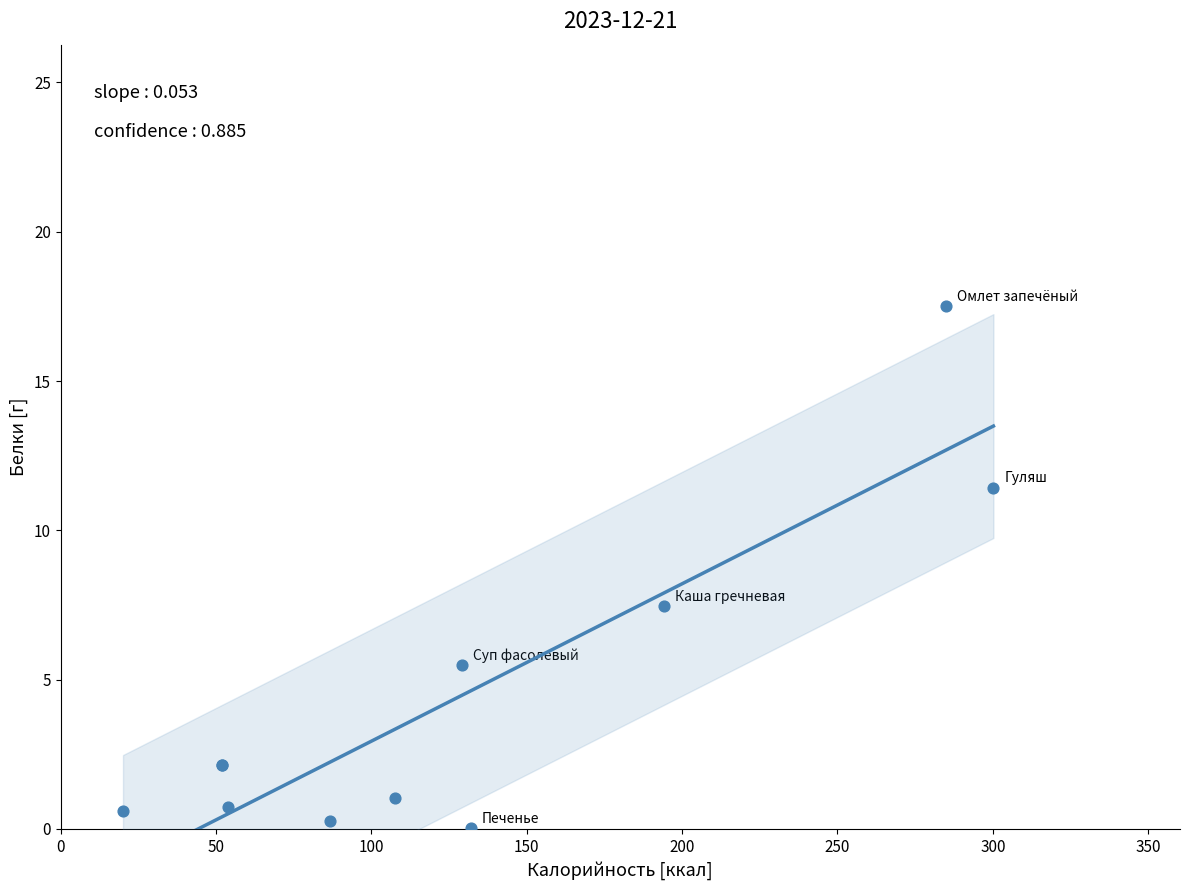

What Y value in the scatter plot is closest to 8?

7.5